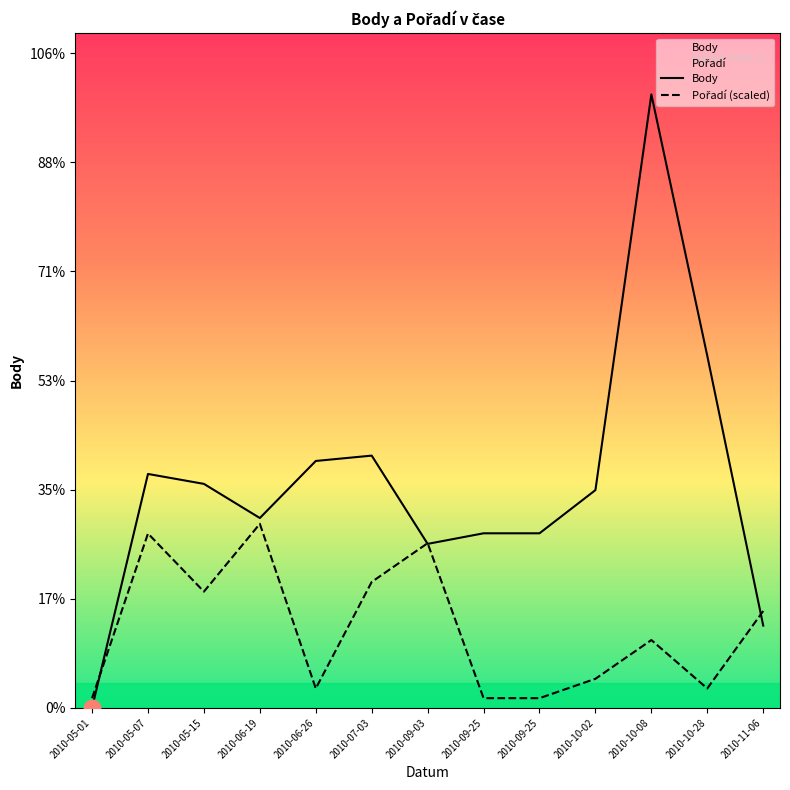

Is it true that Pořadí equals 143.2 at 2010-10-08?

False